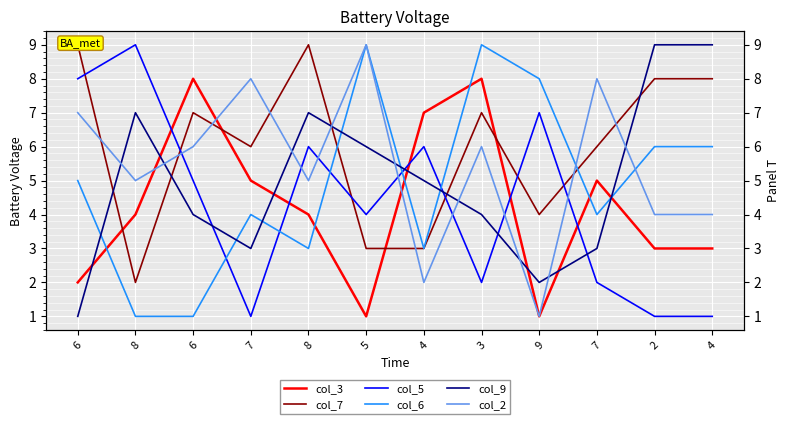

What value does the col_9 series have at 4?

5